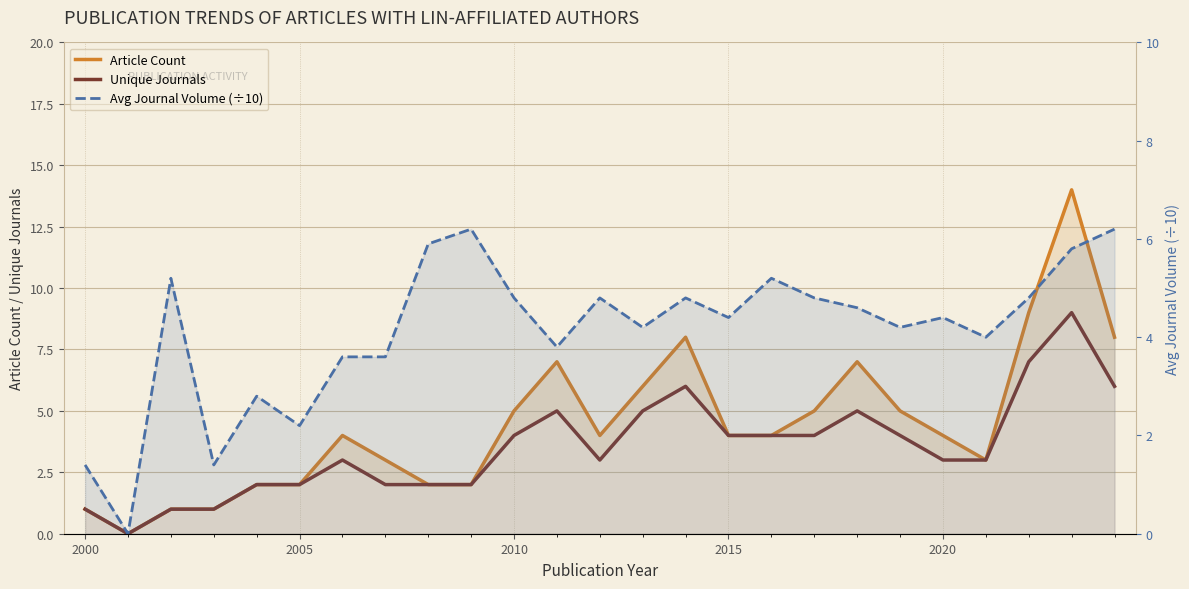

Which series changed the most between 2005 and 10?

Article Count